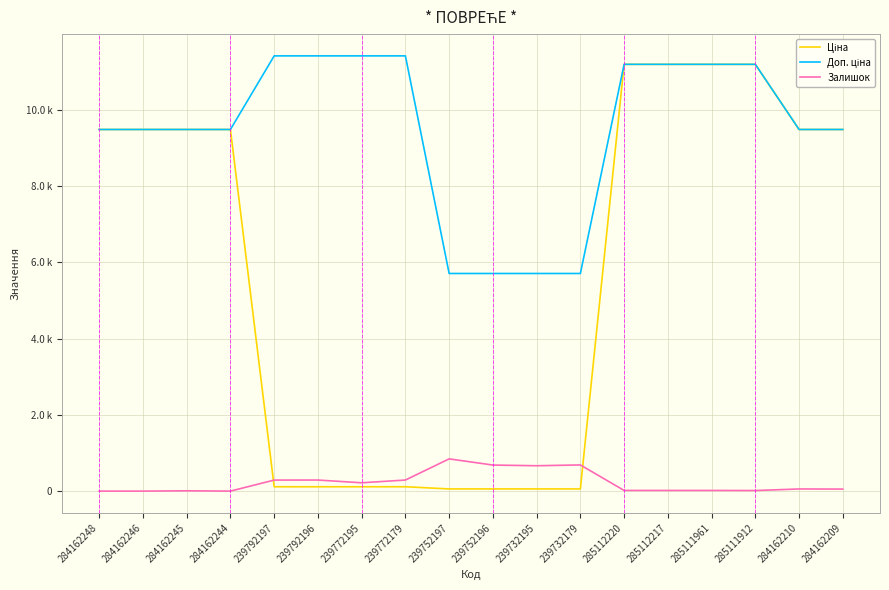

Which series has the widest spread of values?

Ціна